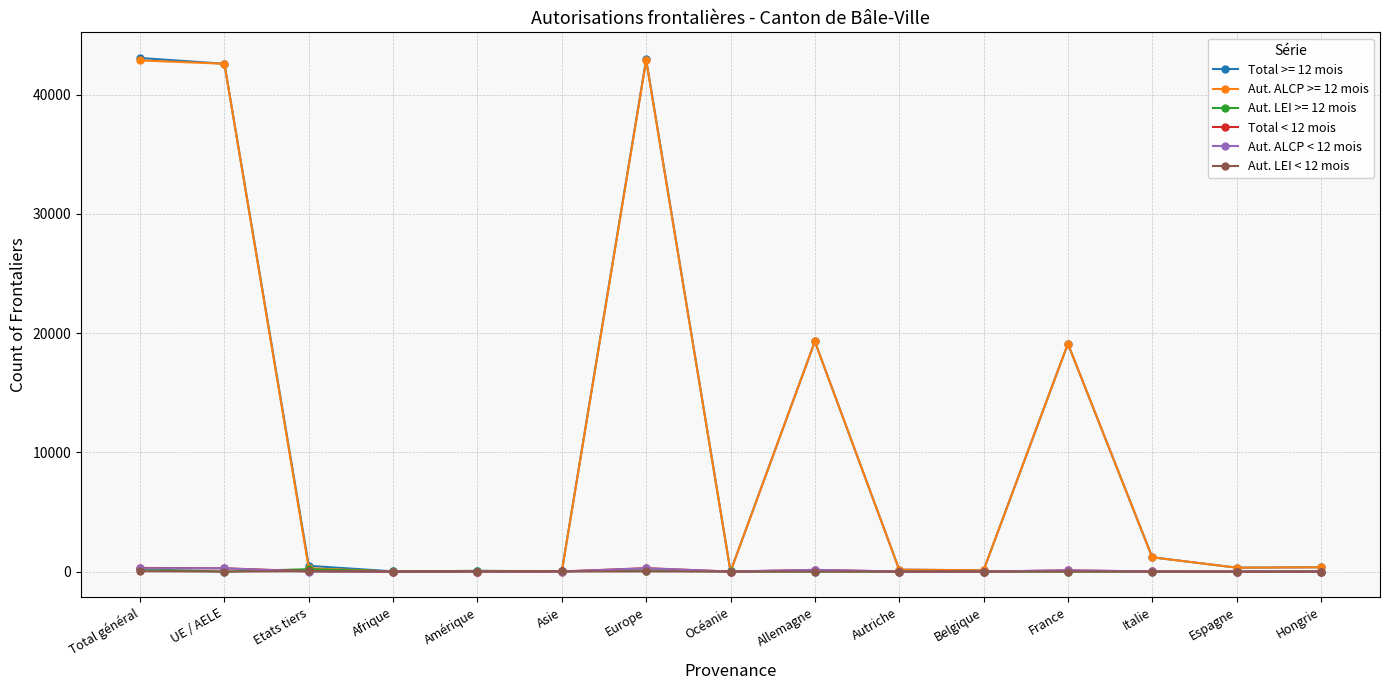

What is the greatest value displayed?

43066